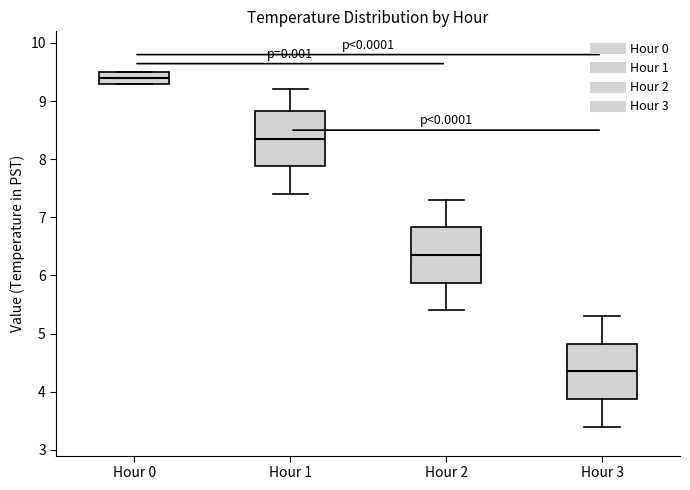

Reading left to right, transcribe this box plot: for each box, give where its median line is, the range the box spans, and where its two whiskers end, as read against the y-axis. The values are not printed on the chart, so give them approximately, as read against the axis.

Hour 0: median 9.4, box 9.3 to 9.5, whiskers 9.3 to 9.5
Hour 1: median 8.4, box 7.9 to 8.8, whiskers 7.4 to 9.2
Hour 2: median 6.4, box 5.9 to 6.8, whiskers 5.4 to 7.3
Hour 3: median 4.4, box 3.9 to 4.8, whiskers 3.4 to 5.3